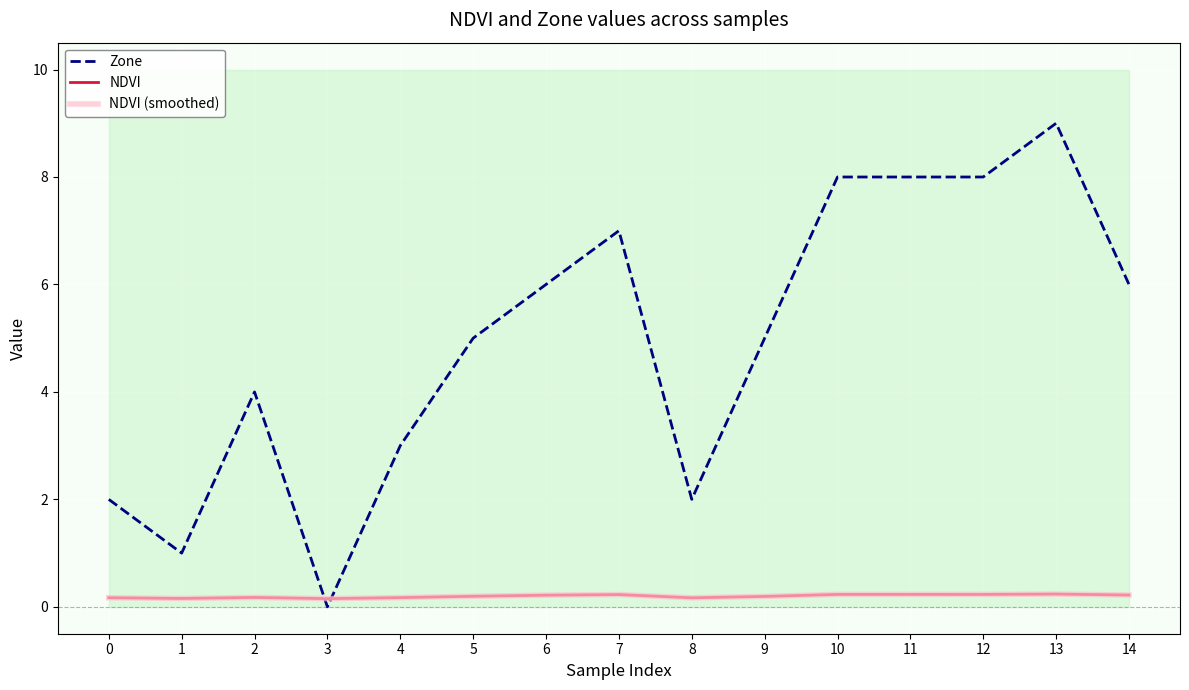

How many interior local peaks does the Zone series have?

3